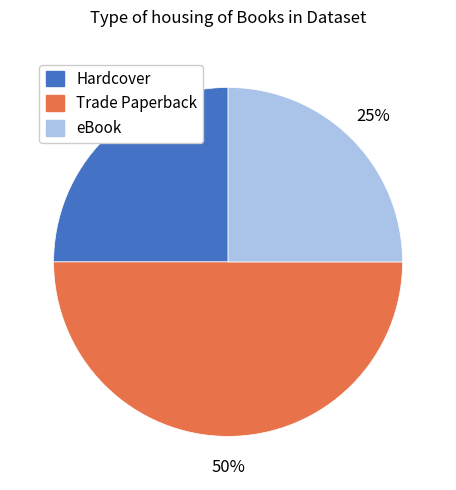

The eBook slice represents 25% of the pie. True or false?

True